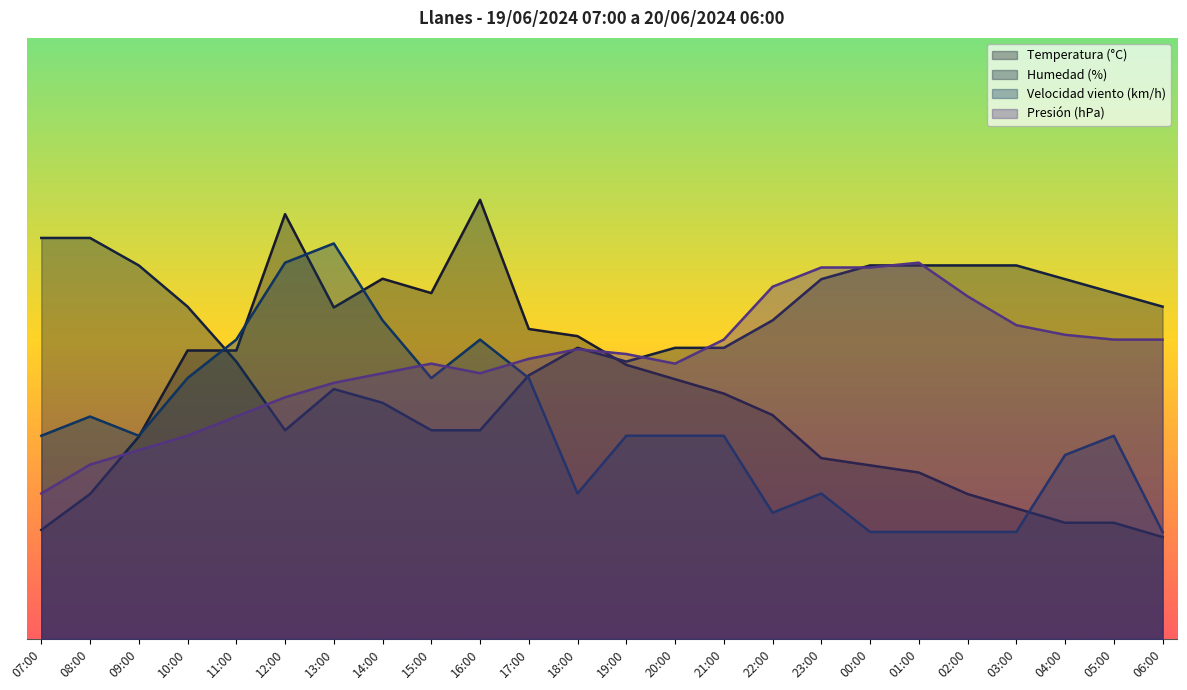

Rank the series at 12:00 from lowest to highest value.

Humedad (%), Presión (hPa), Velocidad viento (km/h), Temperatura (°C)